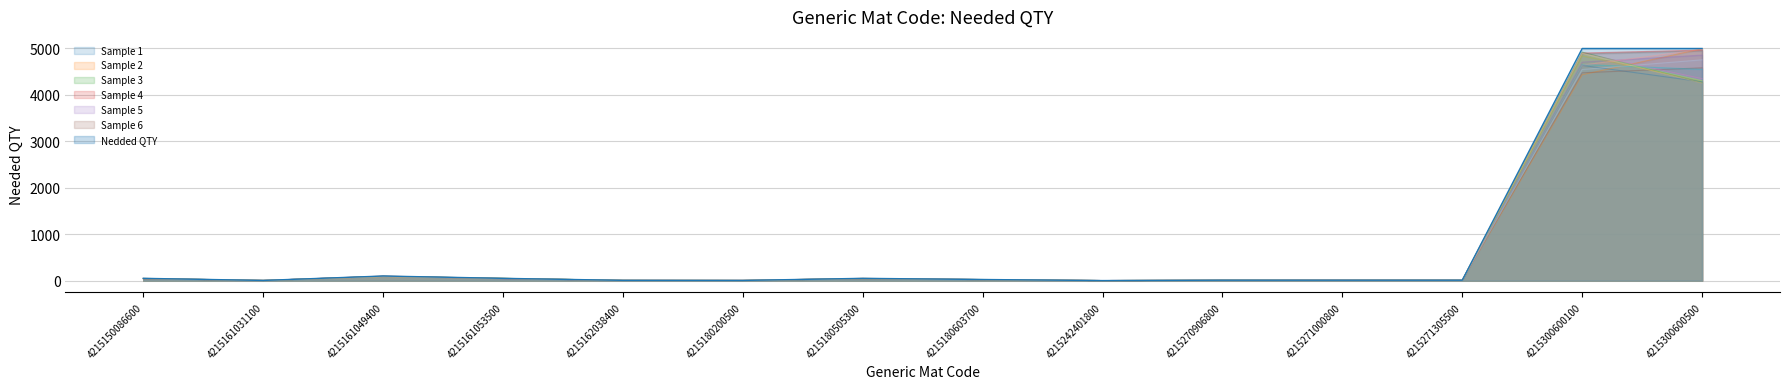

How many data points are above 25?

6